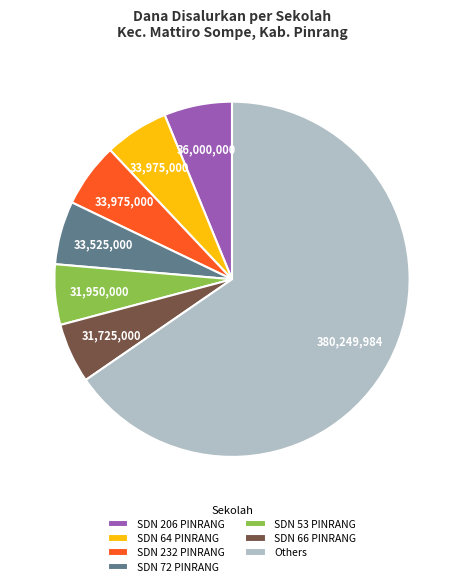

Which category has the biggest portion of the pie?

Others